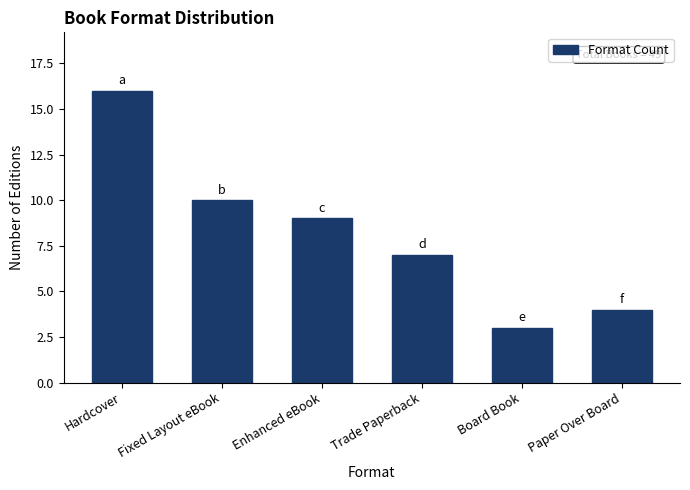

What is the change in value from Hardcover to Paper Over Board?

-12